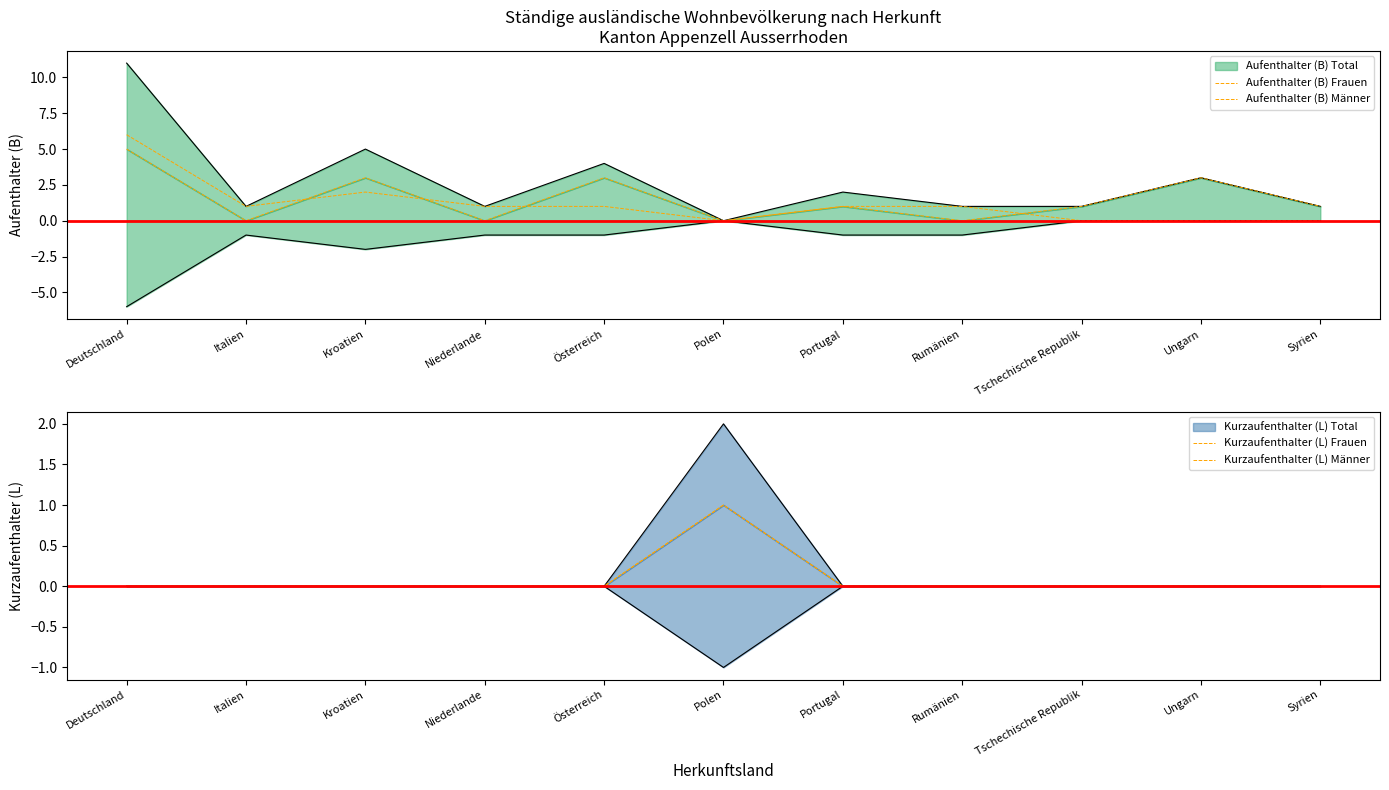

What is the label of the 9th point from the right?

Kroatien